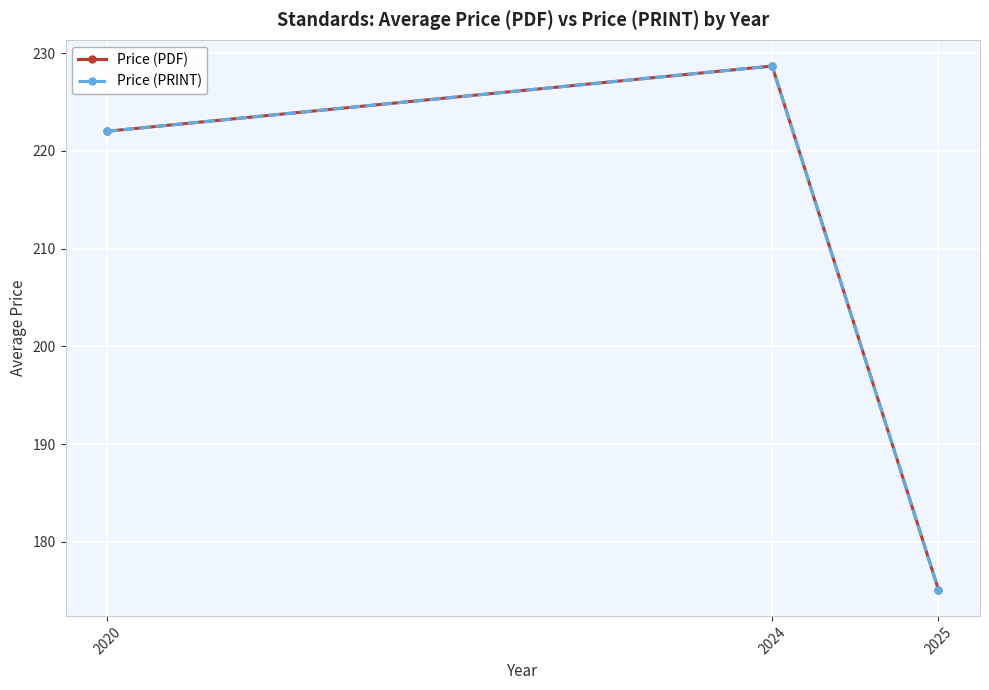

Is this an area chart (filled region under the line)?

No